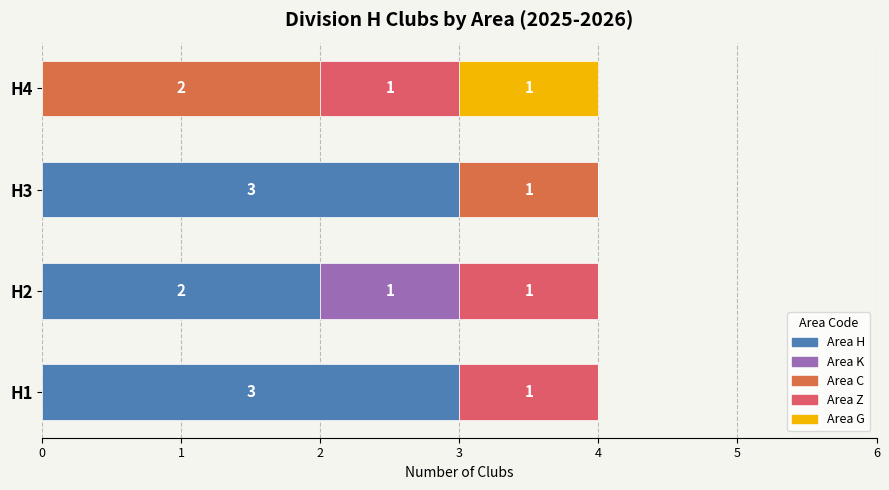

What is the total value across all series at H1?

4